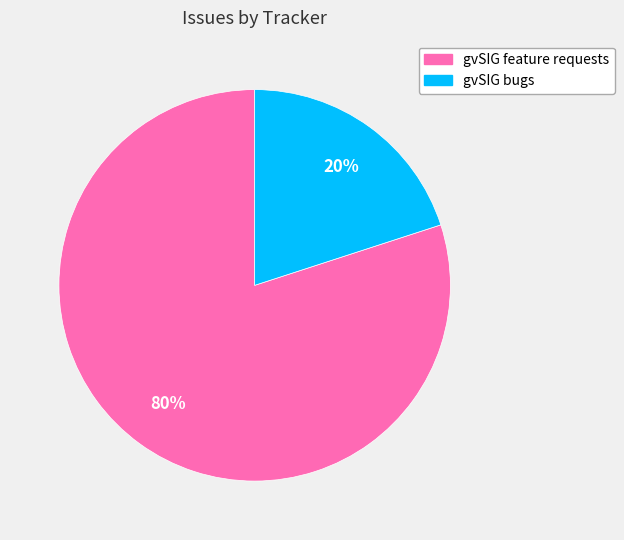

Is there a majority slice in this chart?

Yes